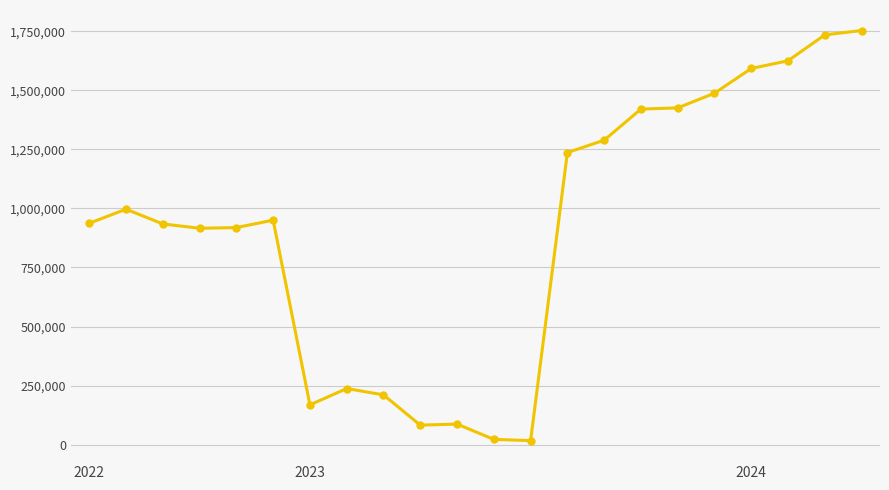

What is the maximum value shown in the chart?

1753289